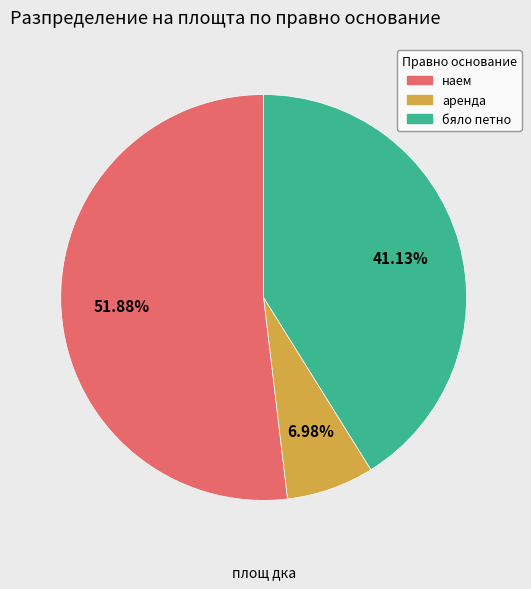

What is the largest slice in the pie chart?

наем